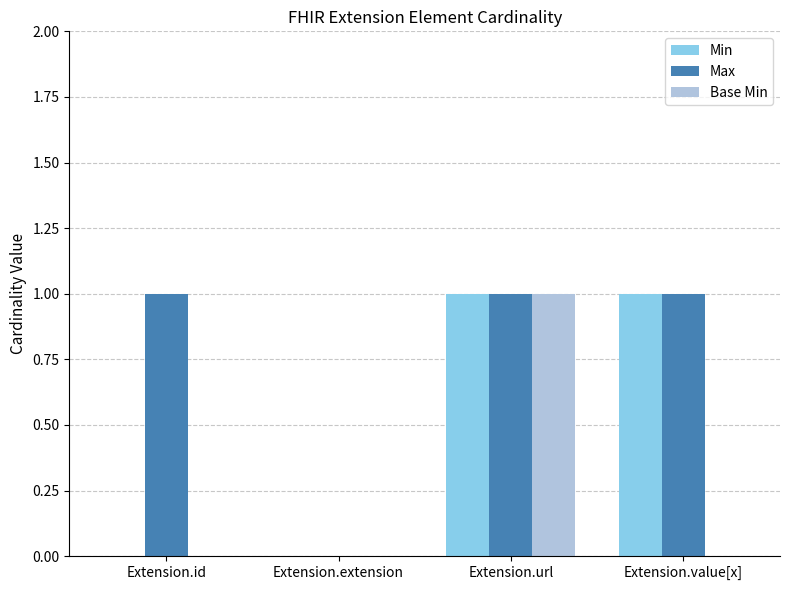

What is the average value of the Max series?

1